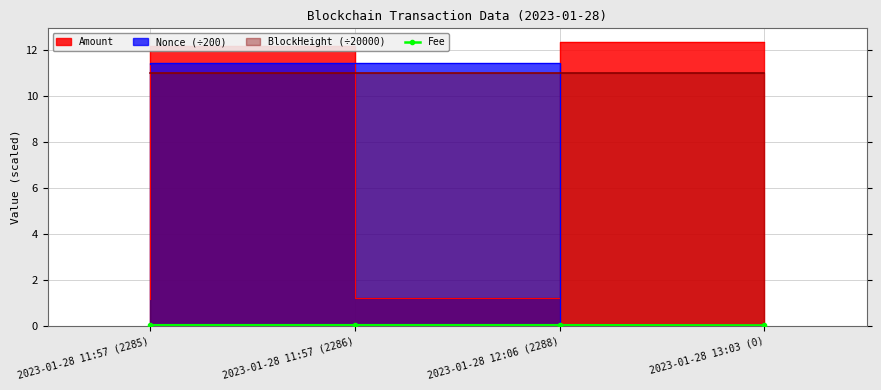

Reading left to right, what are all the values shown in this chart?

2023-01-28 11:57 (2285)=0.0	2023-01-28 11:57 (2286)=0.0	2023-01-28 12:06 (2288)=0.0	2023-01-28 13:03 (0)=0.0